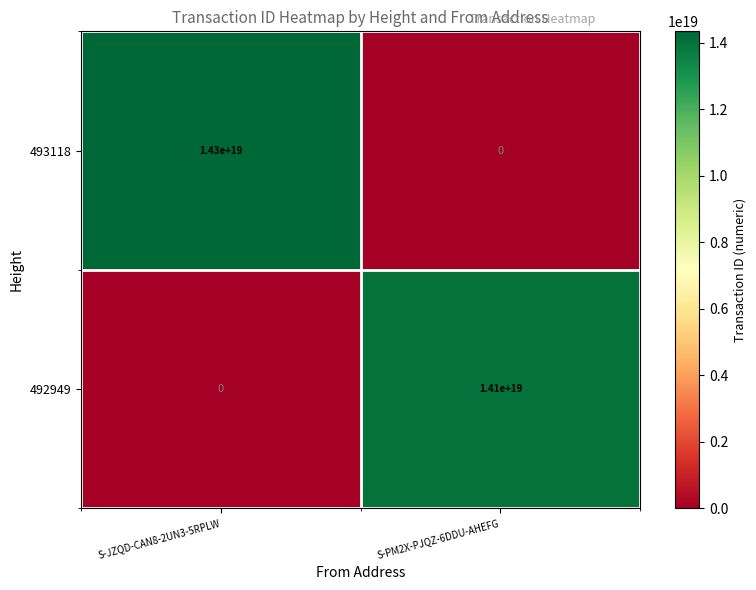

Rank the series at S-PM2X-PJQZ-6DDU-AHEFG from lowest to highest value.

493118, 492949